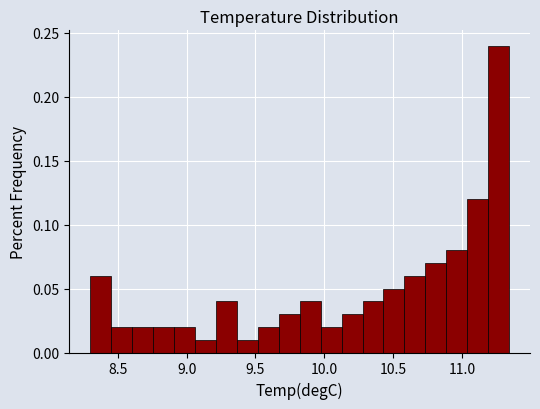

Around what value on the x-axis is the tallest bar? Give the approximate position of its centre, as read against the axis.

11.25